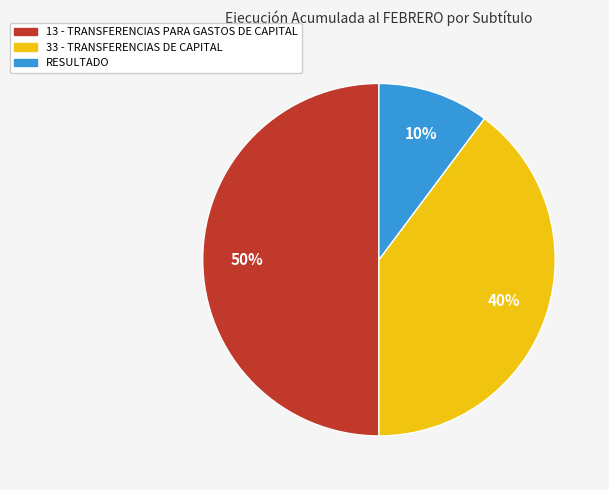

Which category has the biggest portion of the pie?

13 - TRANSFERENCIAS PARA GASTOS DE CAPITAL